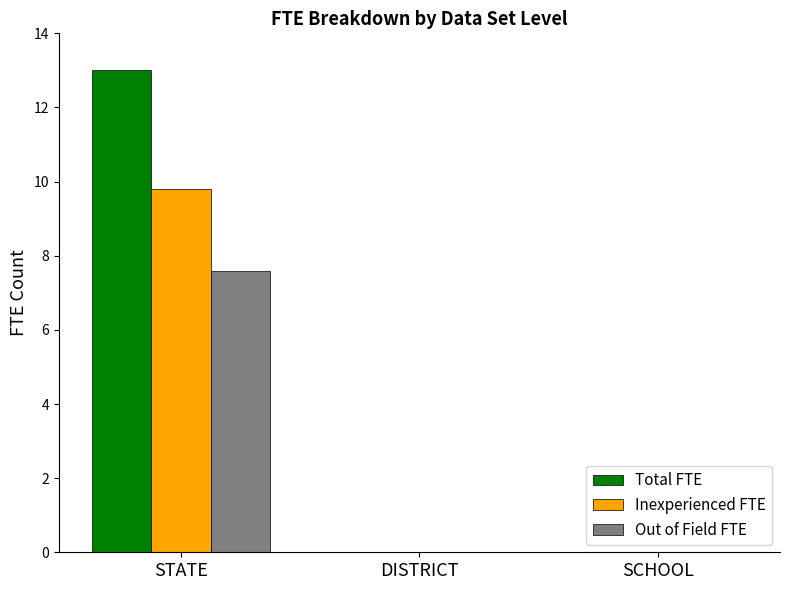

What is the sum of all Inexperienced FTE values?

9.8